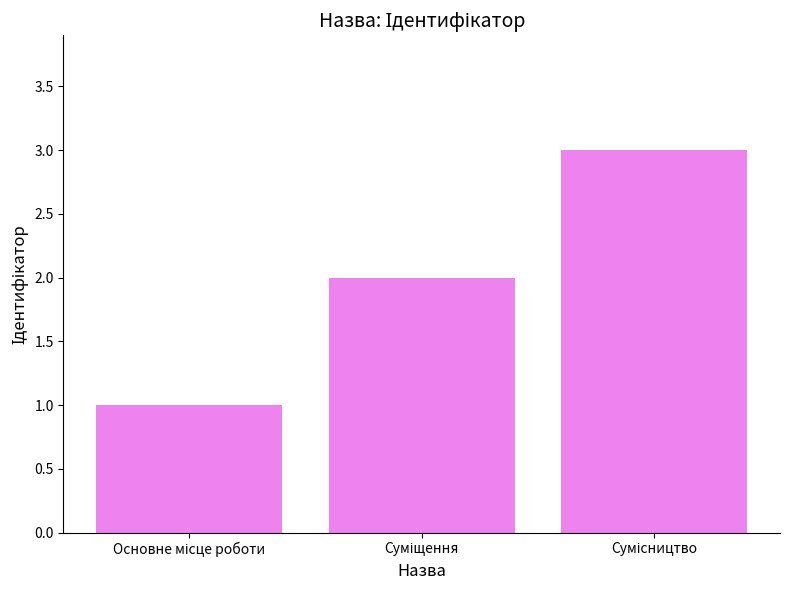

How many distinct data groups are displayed?

1